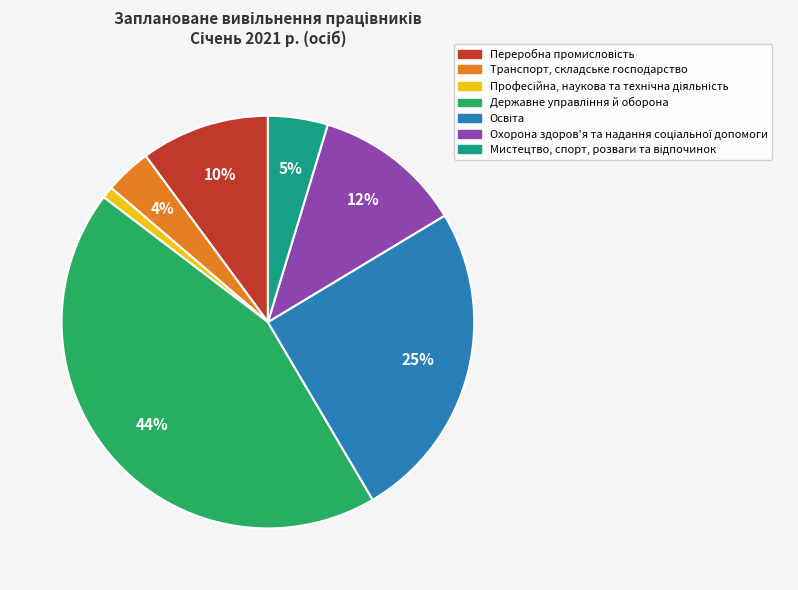

The Транспорт, складське господарство slice represents 12% of the pie. True or false?

False